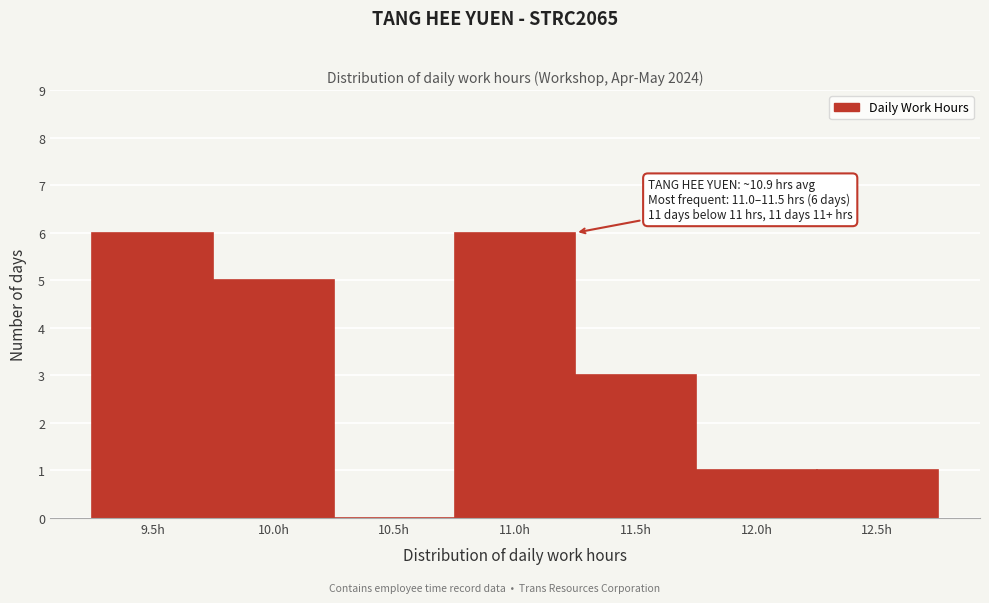

Reading left to right, transcribe all the data shown in this chart.

9.5h=6	10.0h=5	10.5h=0	11.0h=6	11.5h=3	12.0h=1	12.5h=1